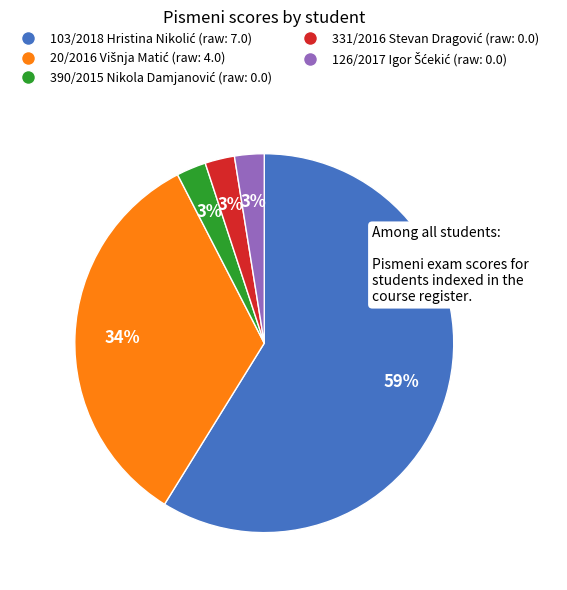

To the nearest percent, what is the average slice percentage?

20%